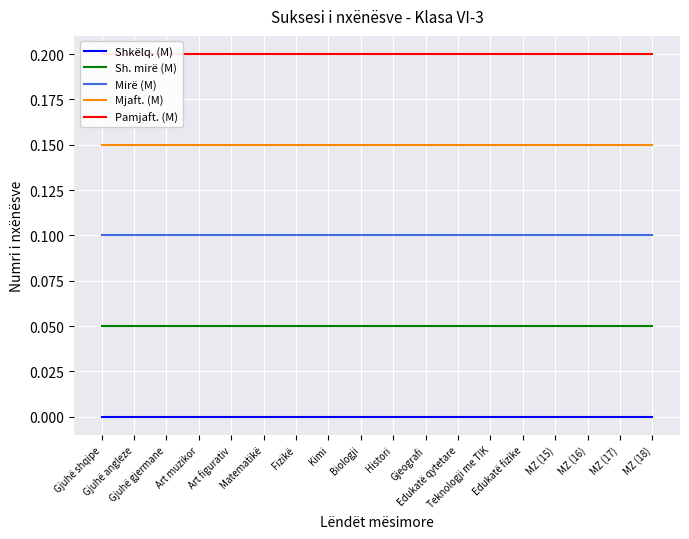

What is the sum of all Mjaft. (M) values?

2.7